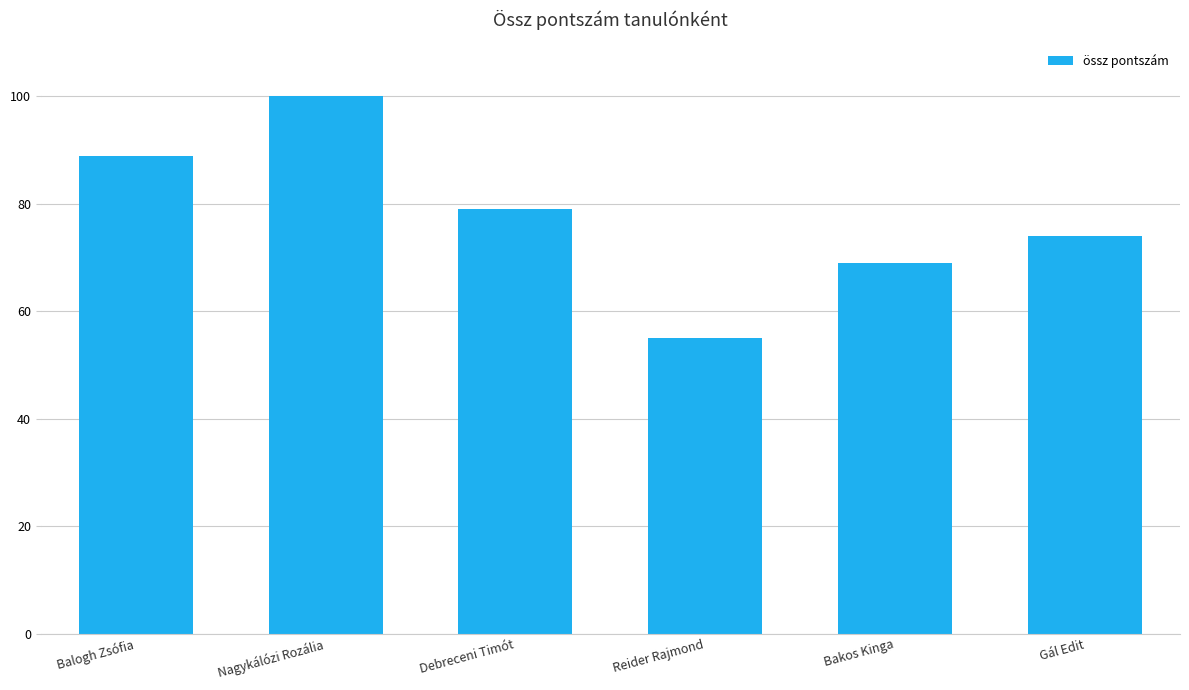

What is the difference between the maximum and minimum values?

45